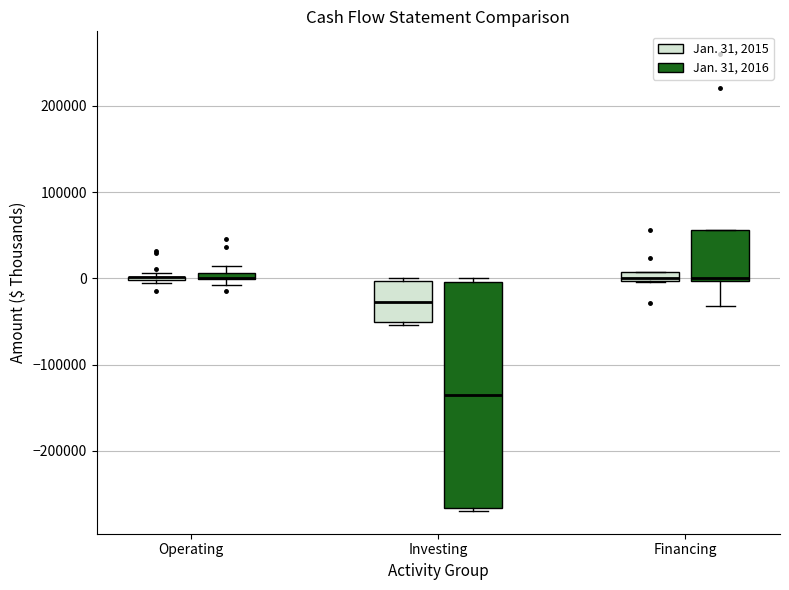

Where is the upper edge of the box for Operating (Jan. 31, 2016) on the y-axis? The values are not printed on the chart, so give them approximately, as read against the axis.

10000